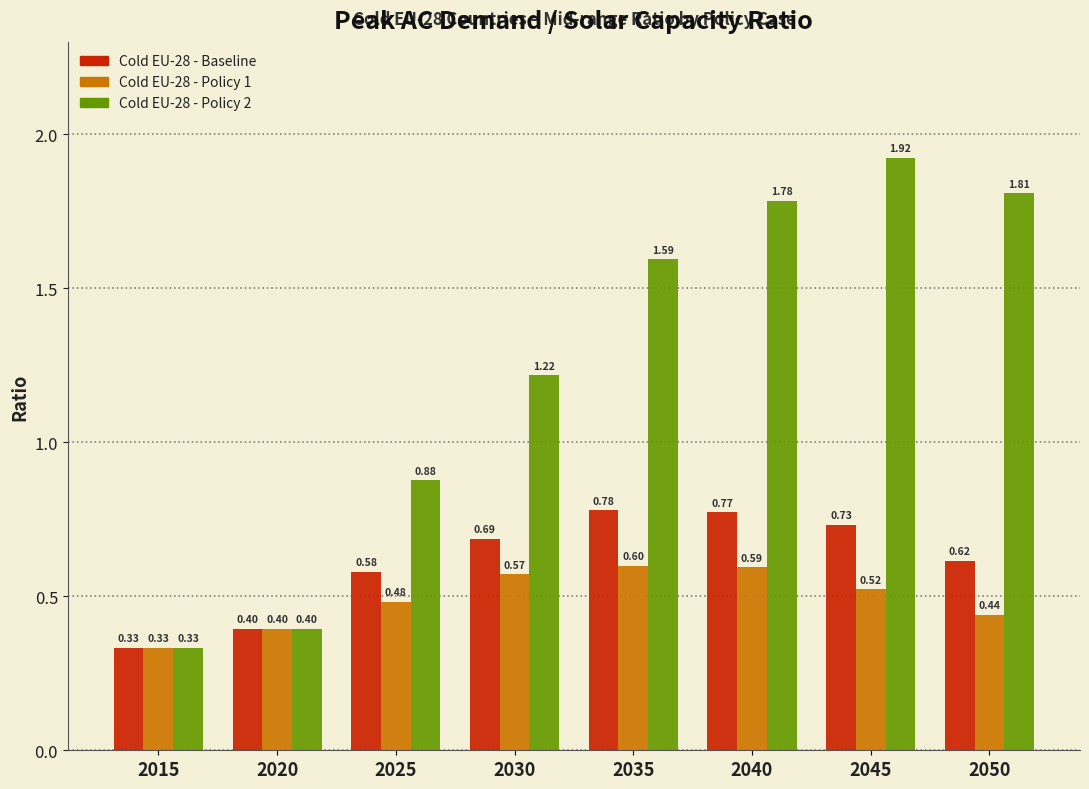

Which series has the largest range (max minus min)?

Cold EU-28 - Policy 2